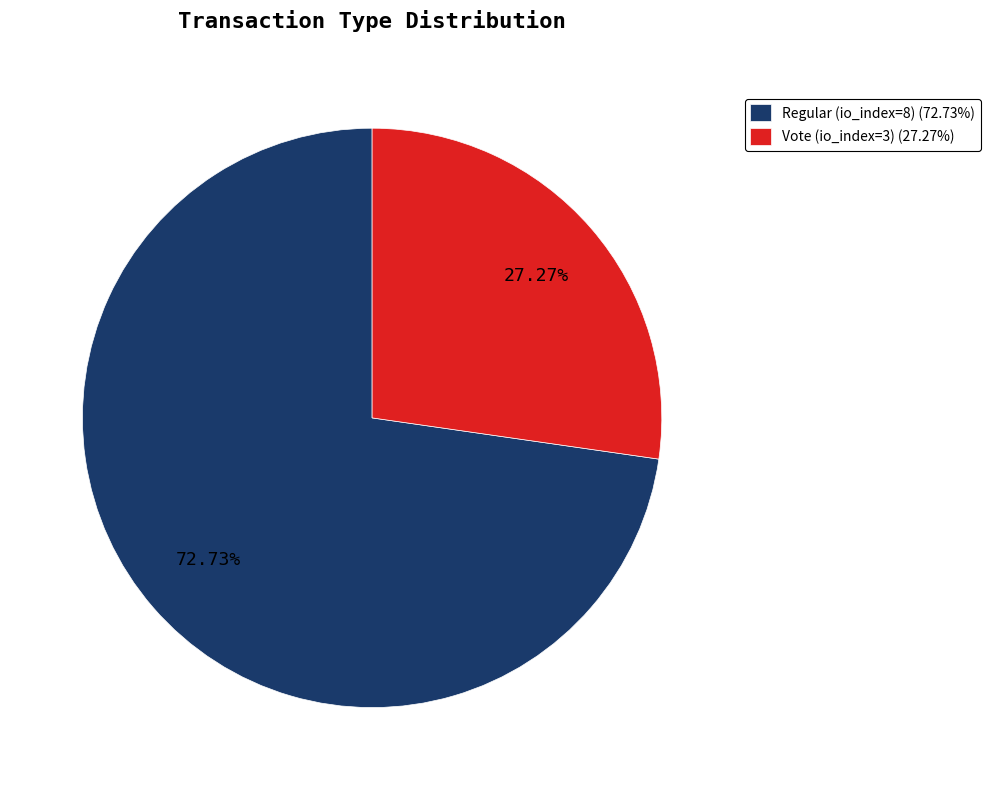

To the nearest percent, what is the difference between the largest and smallest slice percentages?

45%